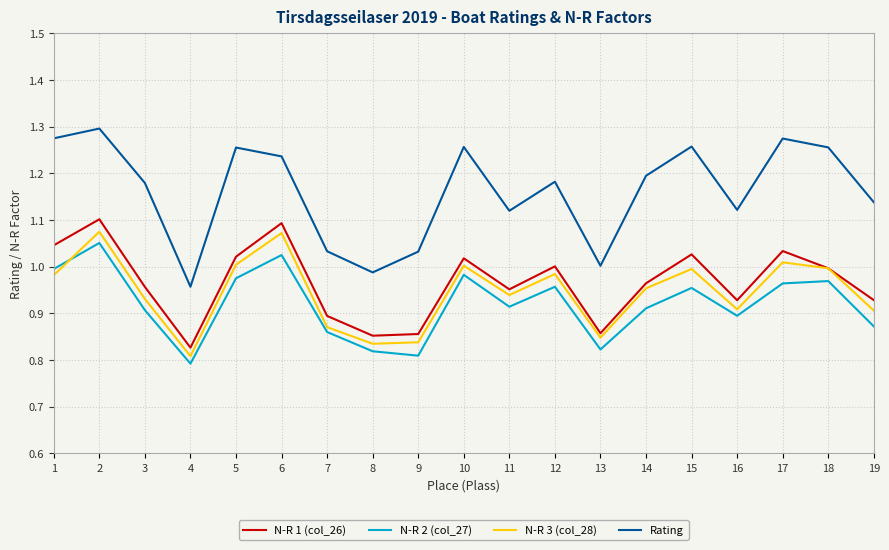

The value of Rating at 3 is 0.3. True or false?

False